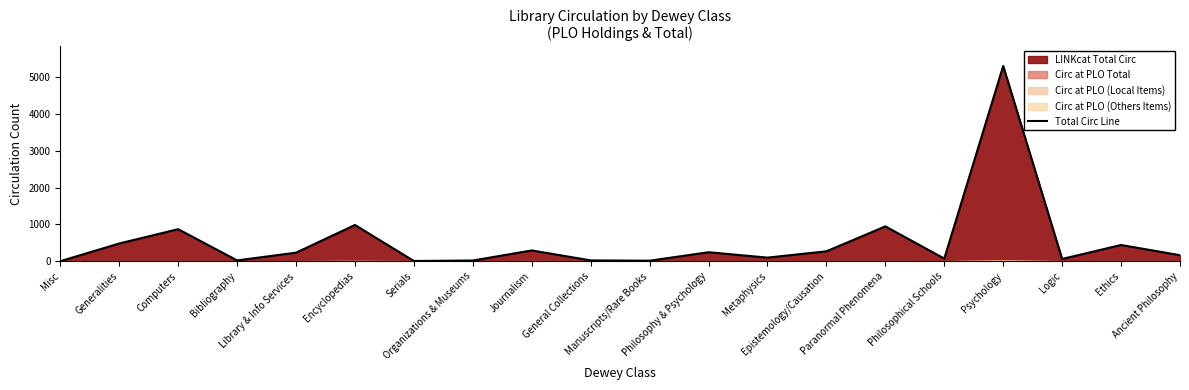

True or false: the data shows 61 at Logic.

True